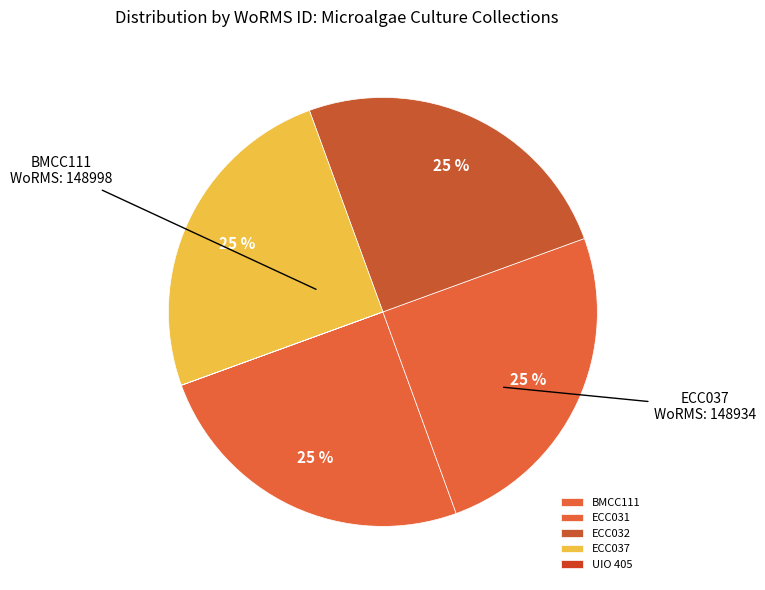

To the nearest percent, what is the difference between the UIO 405 and BMCC111 slice percentages?

25%